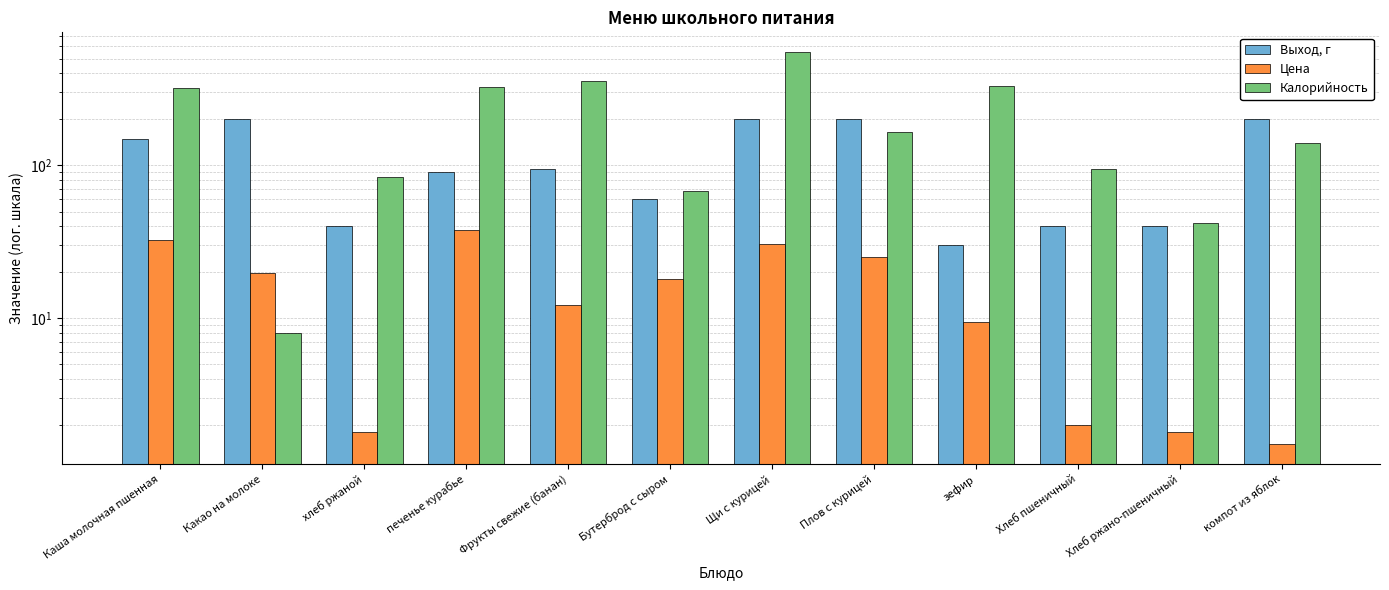

What is the spread (max minus min) of values at Плов с курицей?

174.9